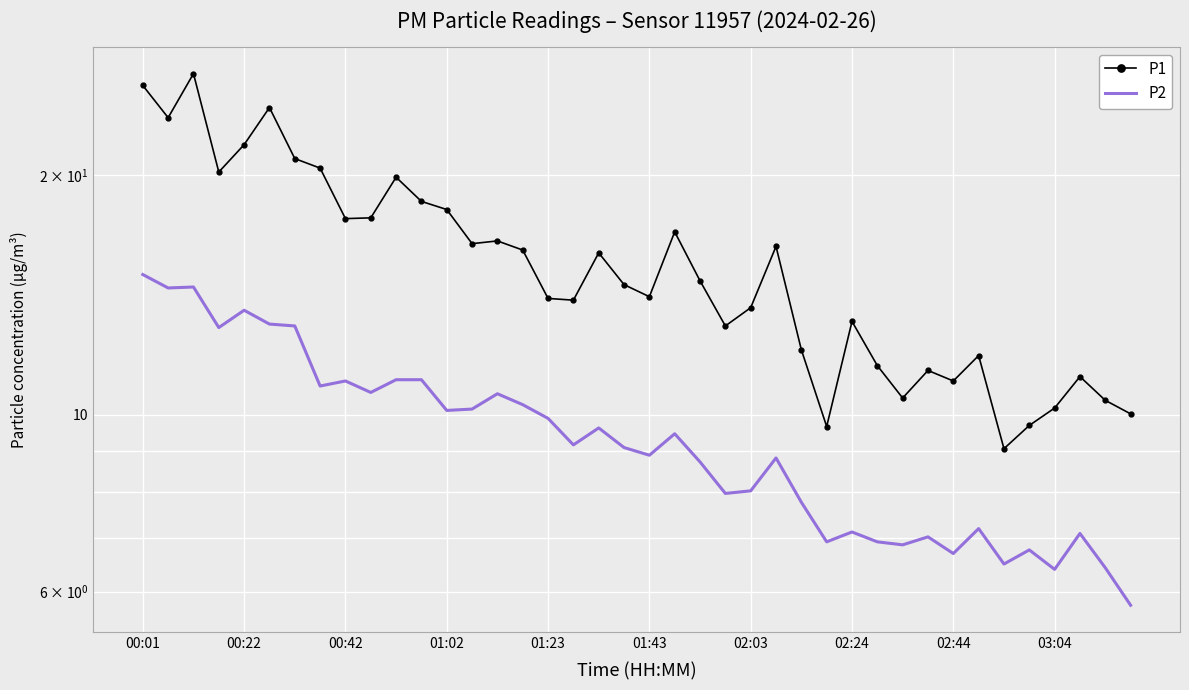

At 00:01, list the series in order from smallest to largest.

P2, P1